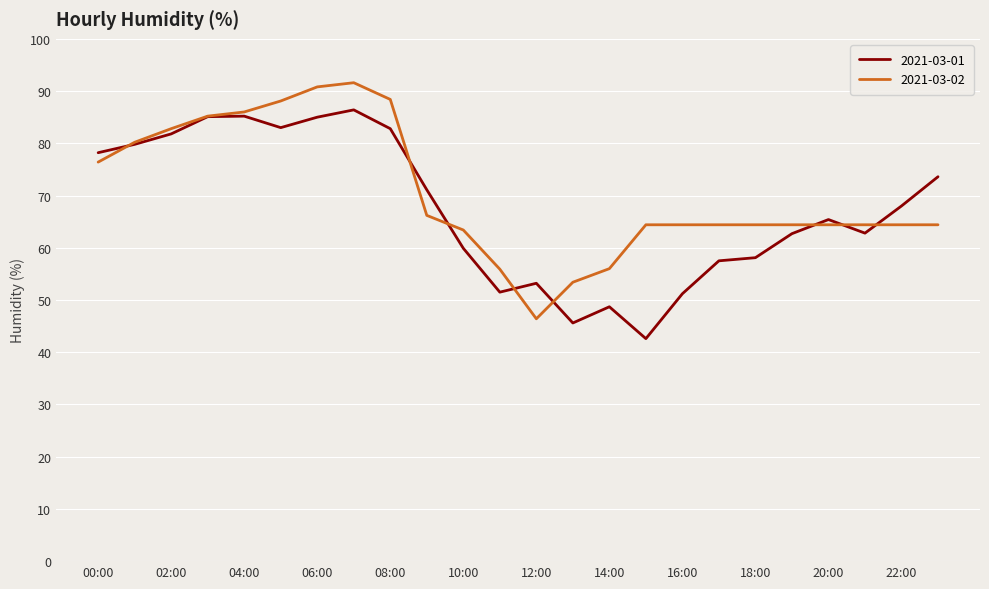

Rank the series by their maximum value, from lowest to highest.

2021-03-01, 2021-03-02